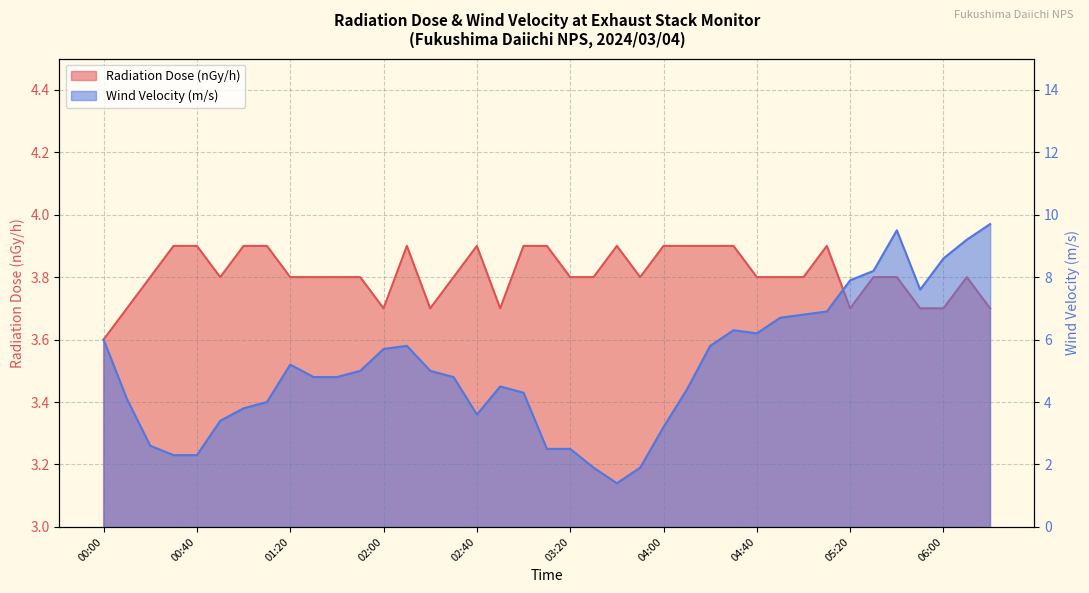

What are all the series names shown in the legend?

Radiation Dose (nGy/h), Wind Velocity (m/s)